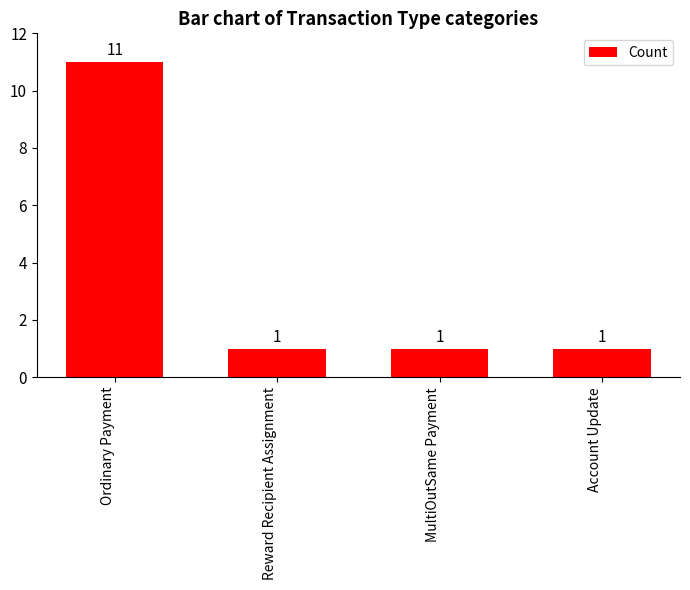

The chart shows a value of 1 at Reward Recipient Assignment. True or false?

True